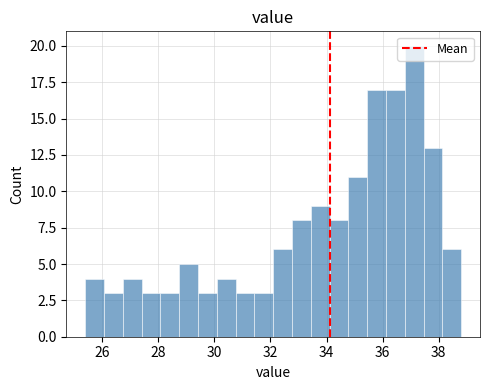

Around what value on the x-axis is the tallest bar? Give the approximate position of its centre, as read against the axis.

37.2